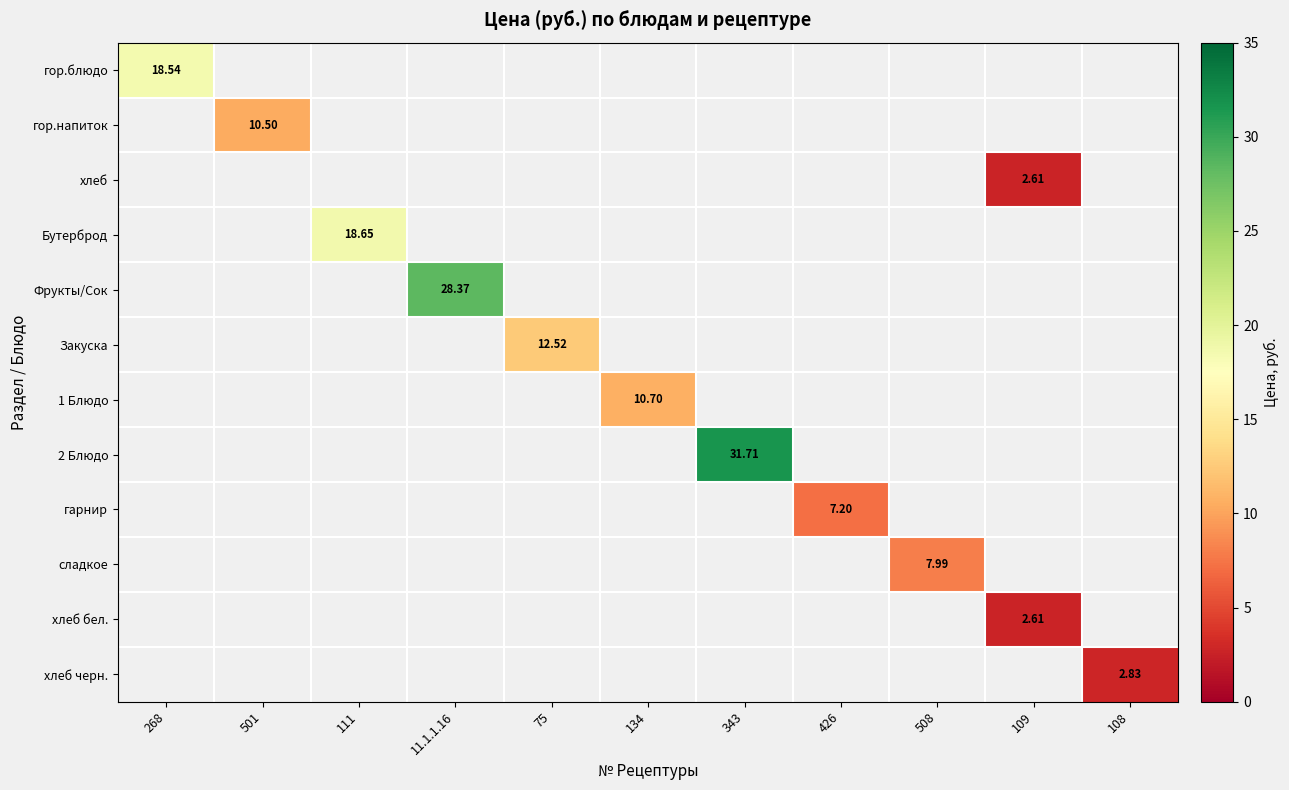

What is the greatest value displayed?

31.7